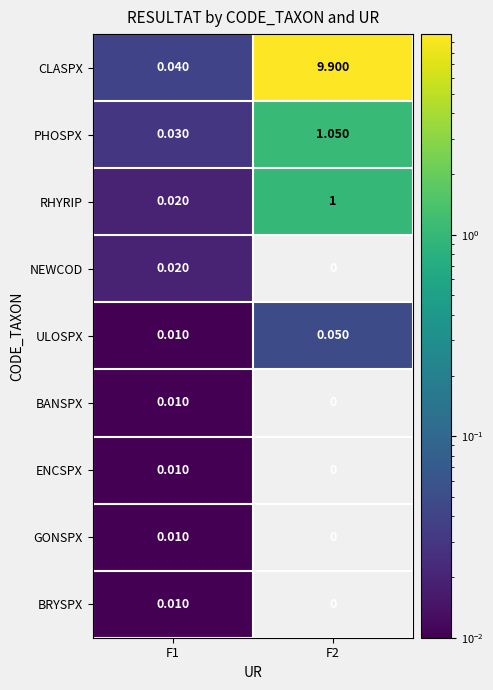

Which series has the largest total across all categories?

CLASPX